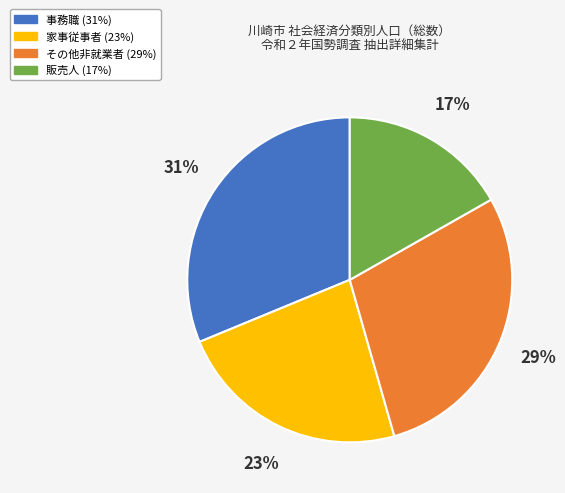

To the nearest percent, what is the average slice percentage?

25%